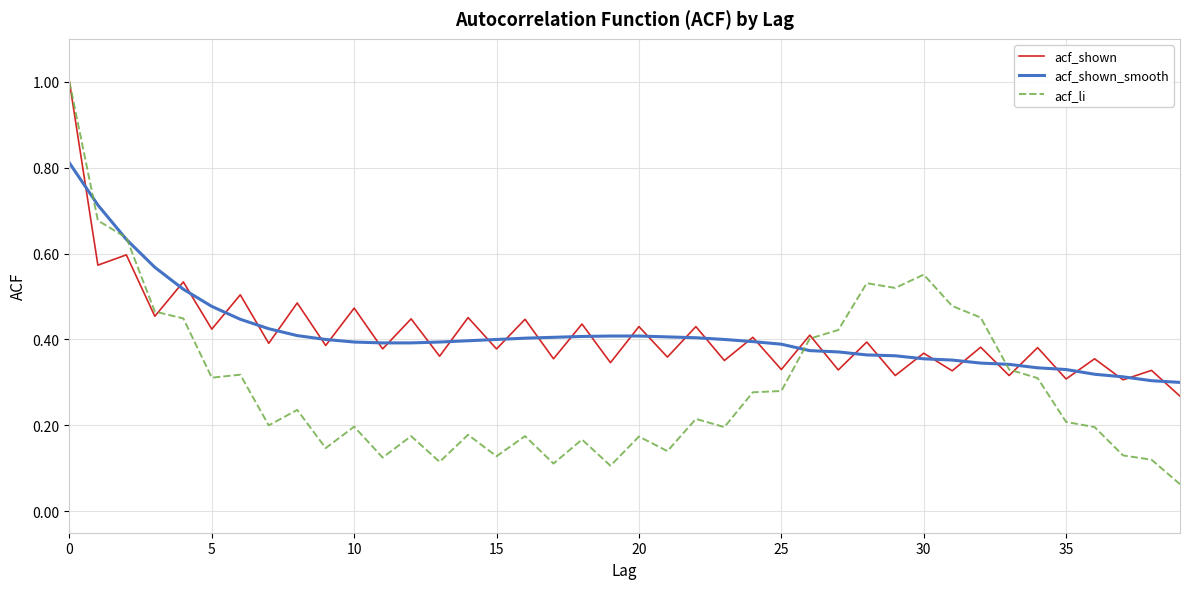

Which series has the widest spread of values?

acf_li